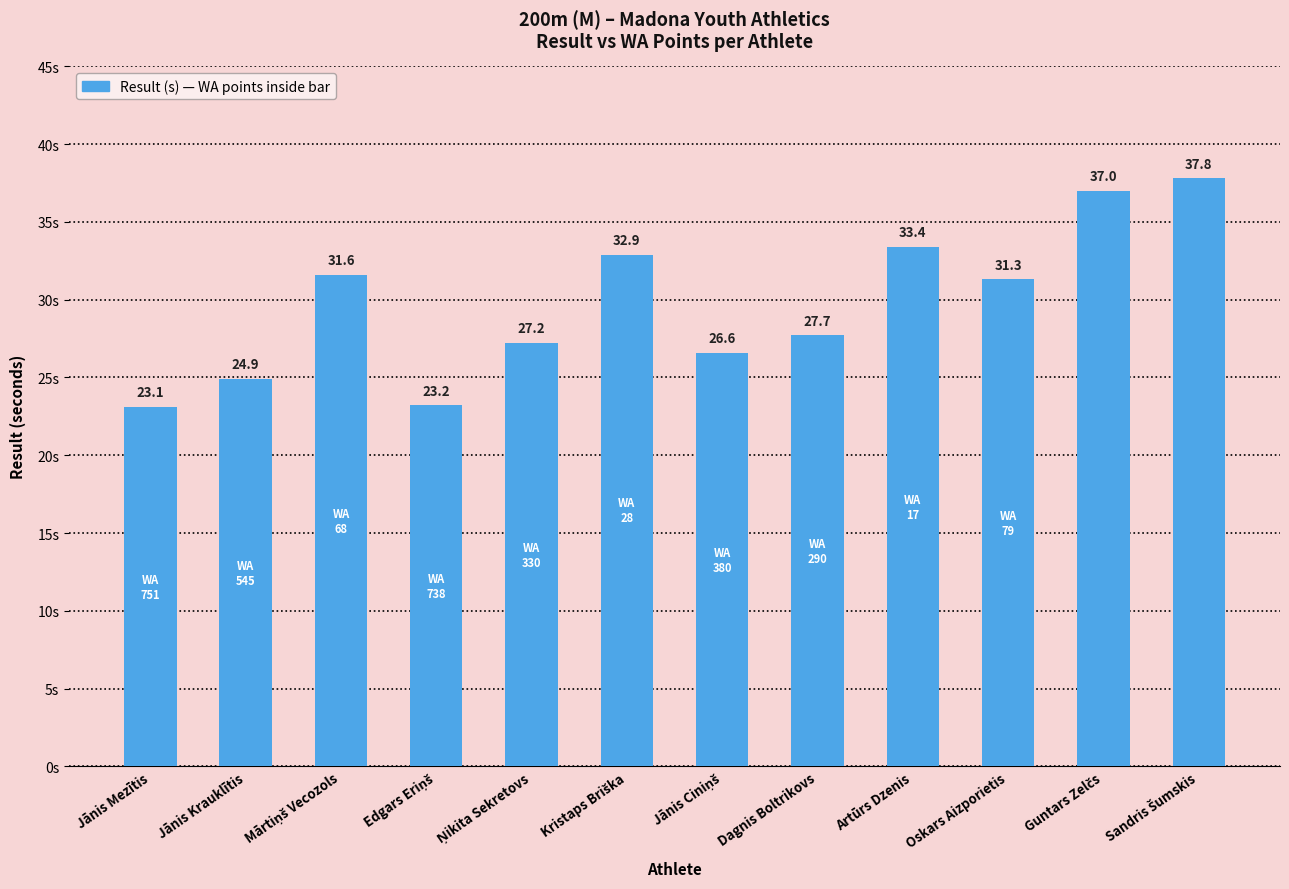

Reading left to right, what are all the values shown in this chart?

23.1	24.9	31.6	23.2	27.2	32.9	26.6	27.7	33.4	31.3	37.0	37.8